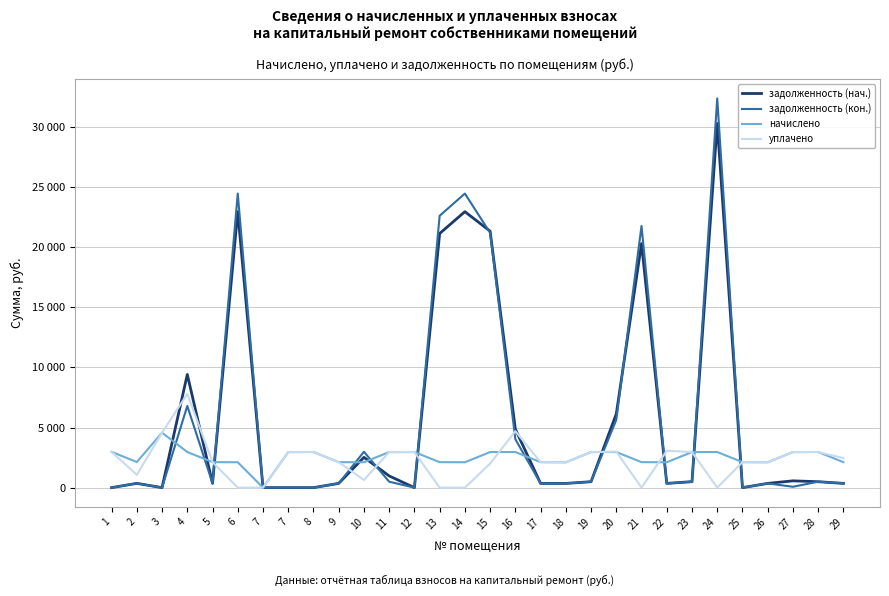

What are all the series names shown in the legend?

задолженность (нач.), задолженность (кон.), начислено, уплачено